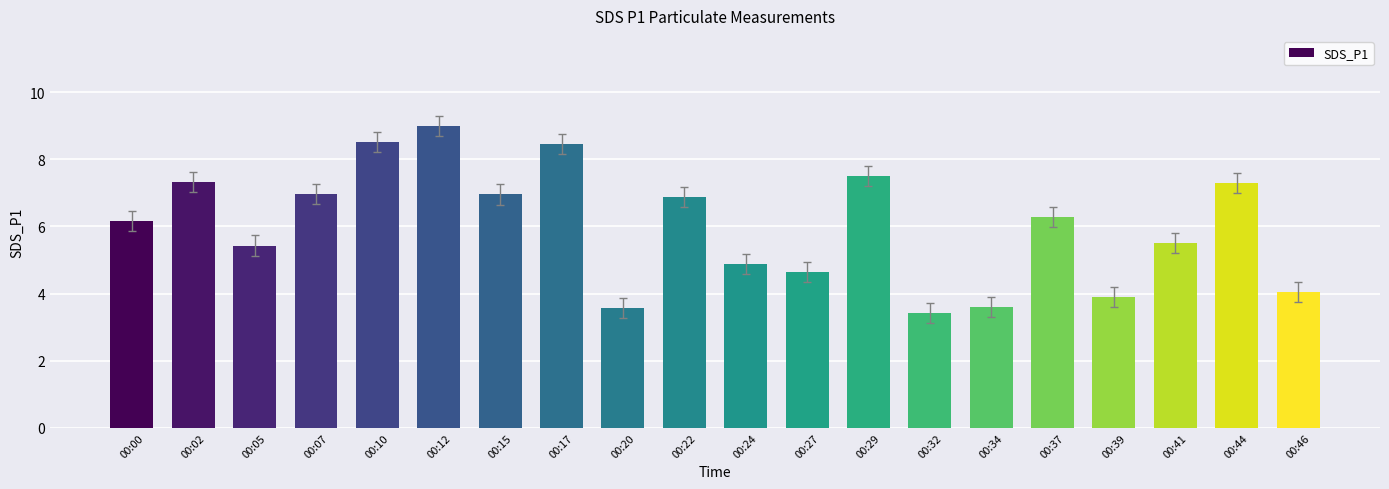

What is the change in value from 00:05 to 00:34?

-1.8